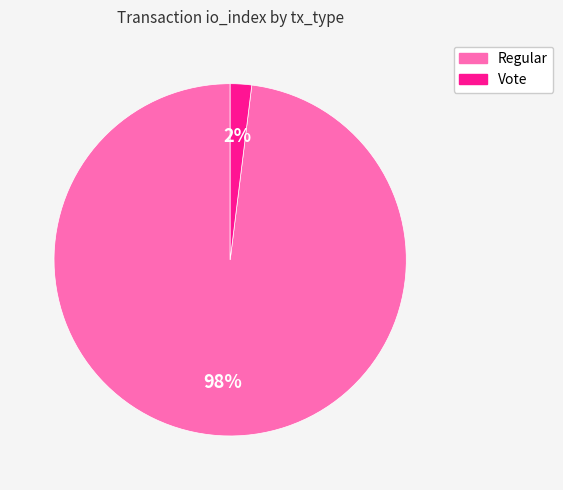

Is it true that Vote is 15% of the pie?

False